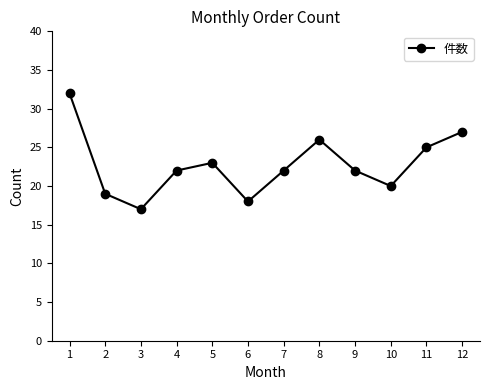

Reading left to right, transcribe all the data shown in this chart.

1=32	2=19	3=17	4=22	5=23	6=18	7=22	8=26	9=22	10=20	11=25	12=27